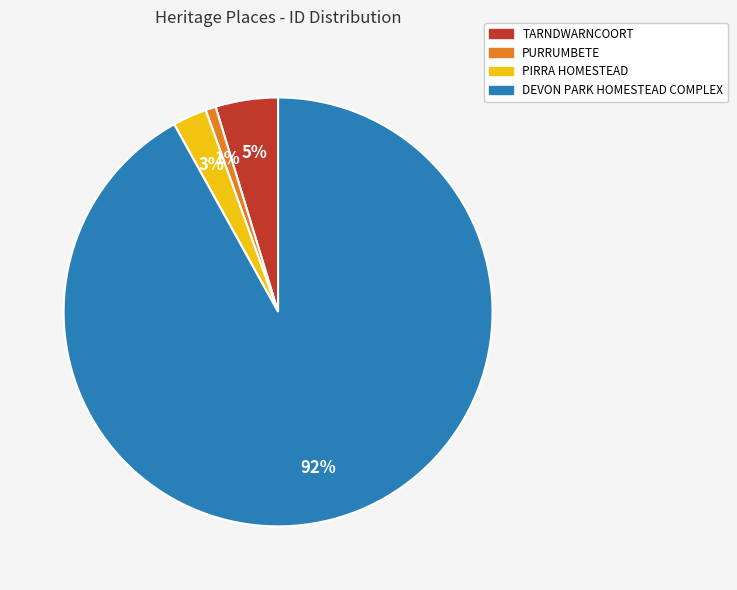

Rank the categories by value from highest to lowest.

DEVON PARK HOMESTEAD COMPLEX, TARNDWARNCOORT, PIRRA HOMESTEAD, PURRUMBETE